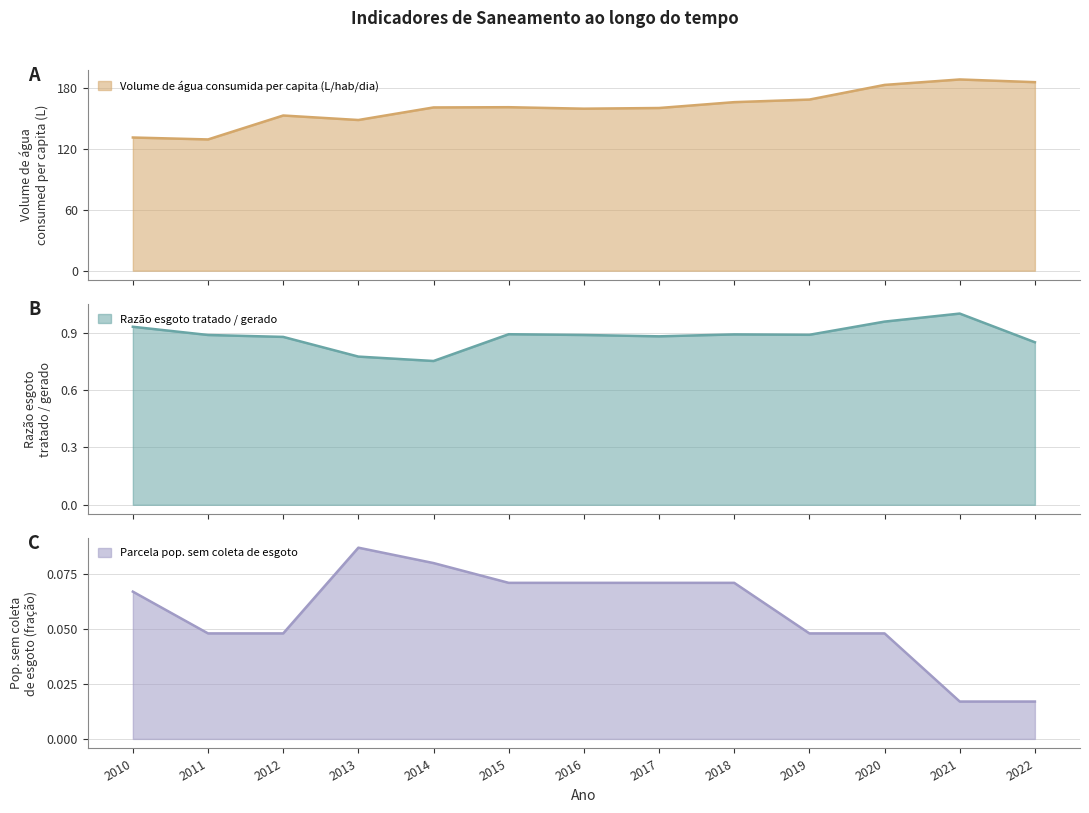

Which has a higher value, 2021 or 2016?

2021